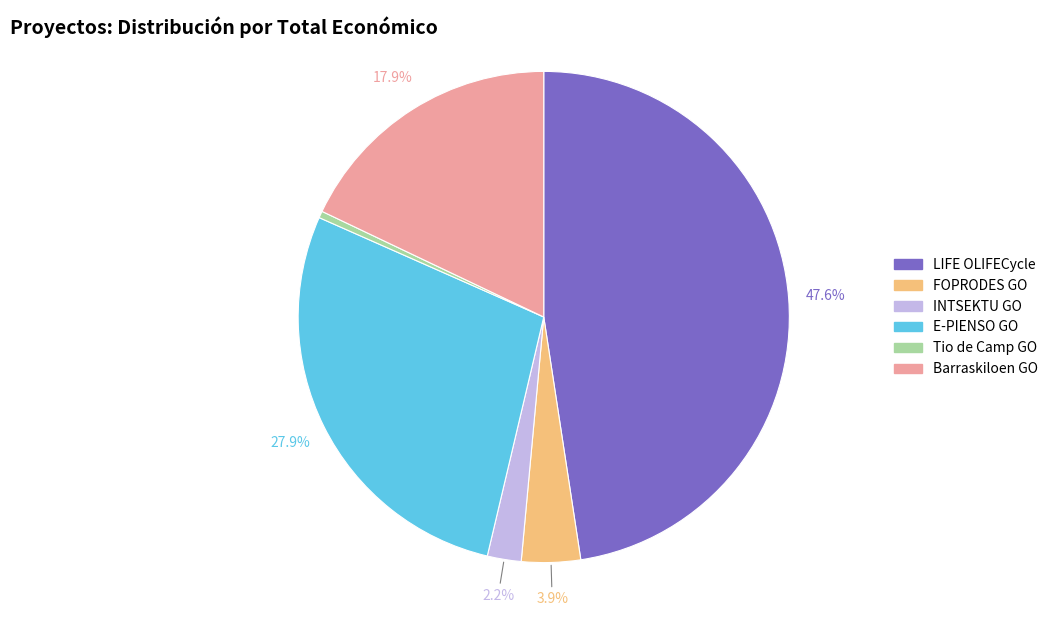

How many slices are in this pie chart?

6